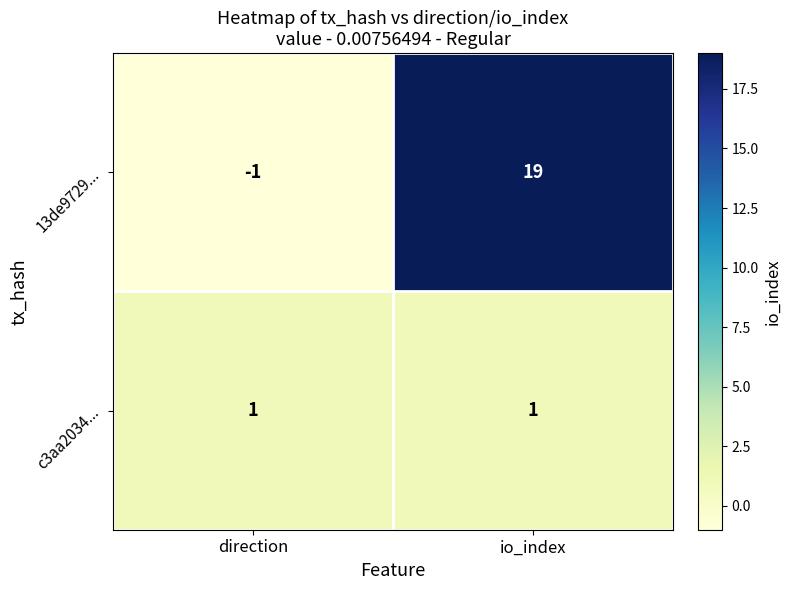

What is the minimum value shown in the chart?

-1